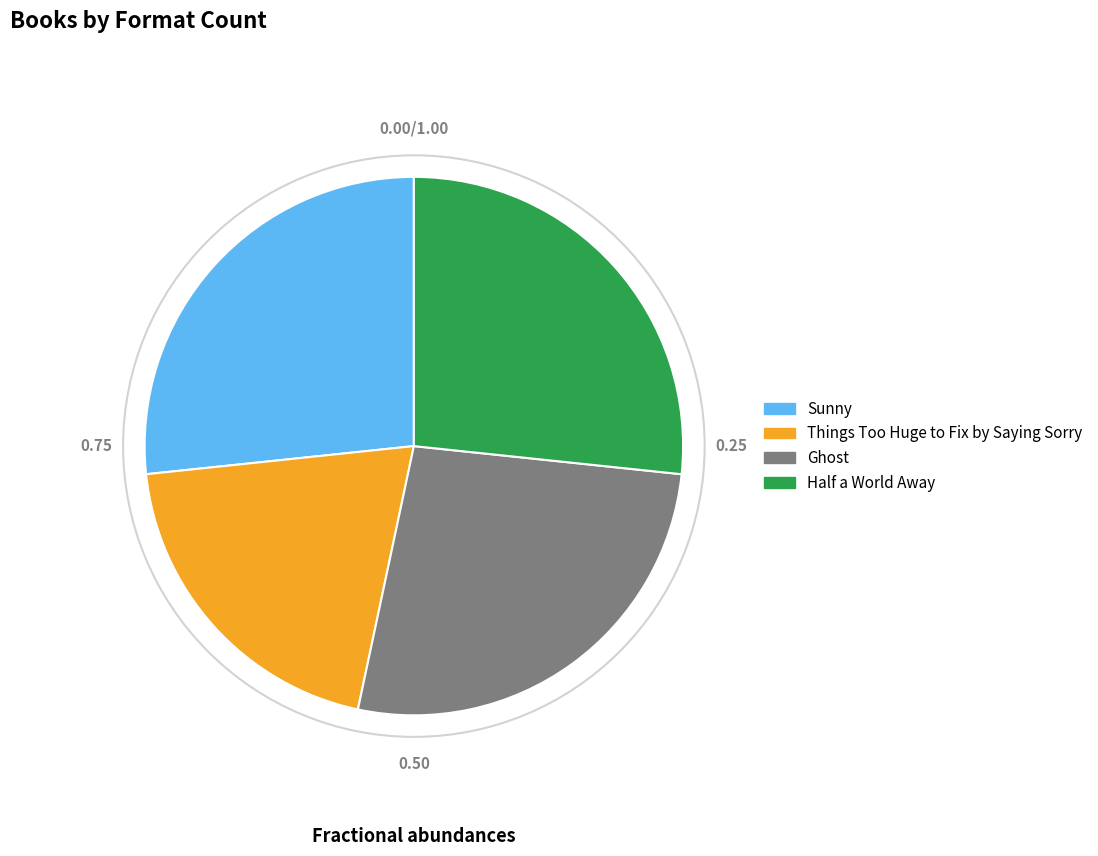

Which slice is the smallest?

Things Too Huge to Fix by Saying Sorry